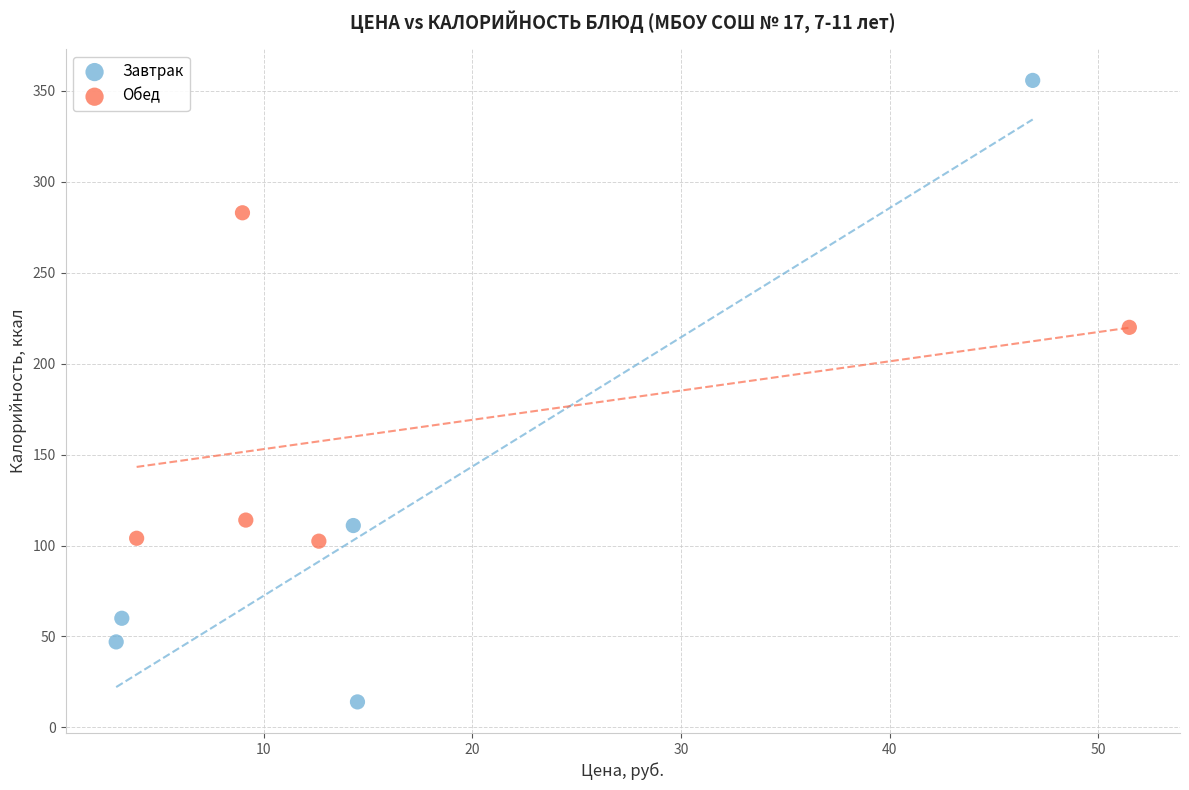

Which series has the largest Y range (max minus min)?

Завтрак